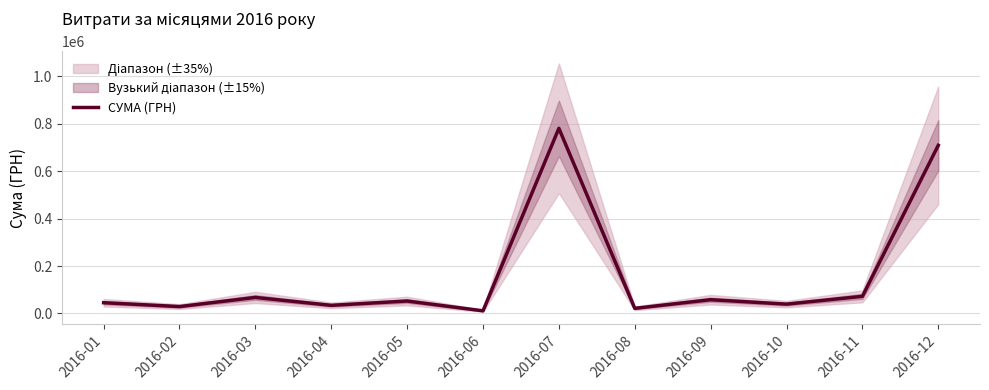

What is the sum of all values?

1919938.9